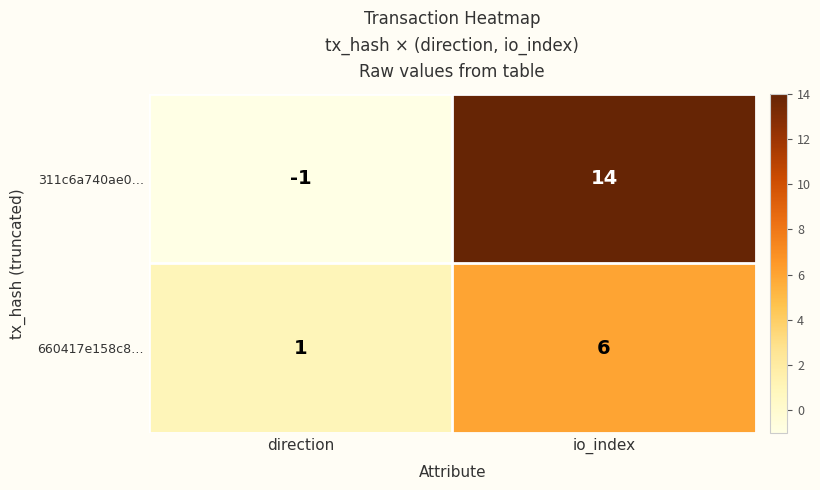

What is the sum of the 311c6a740ae0… values at direction and io_index?

13